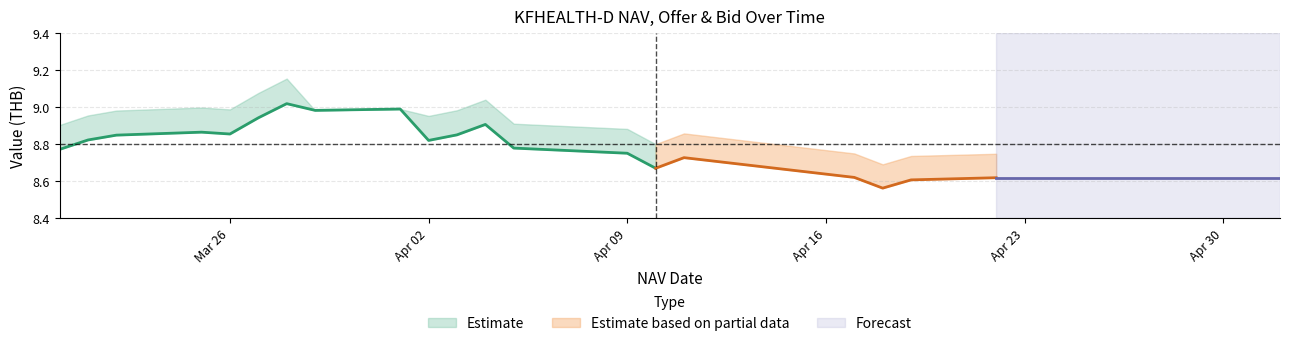

At which category does Offer reach its first local valley?

2